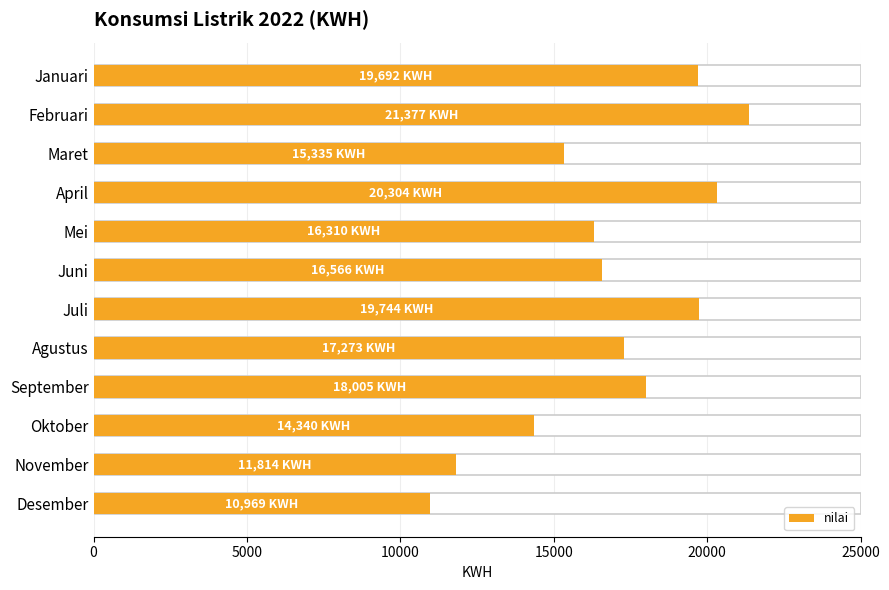

What is the maximum value shown in the chart?

21377